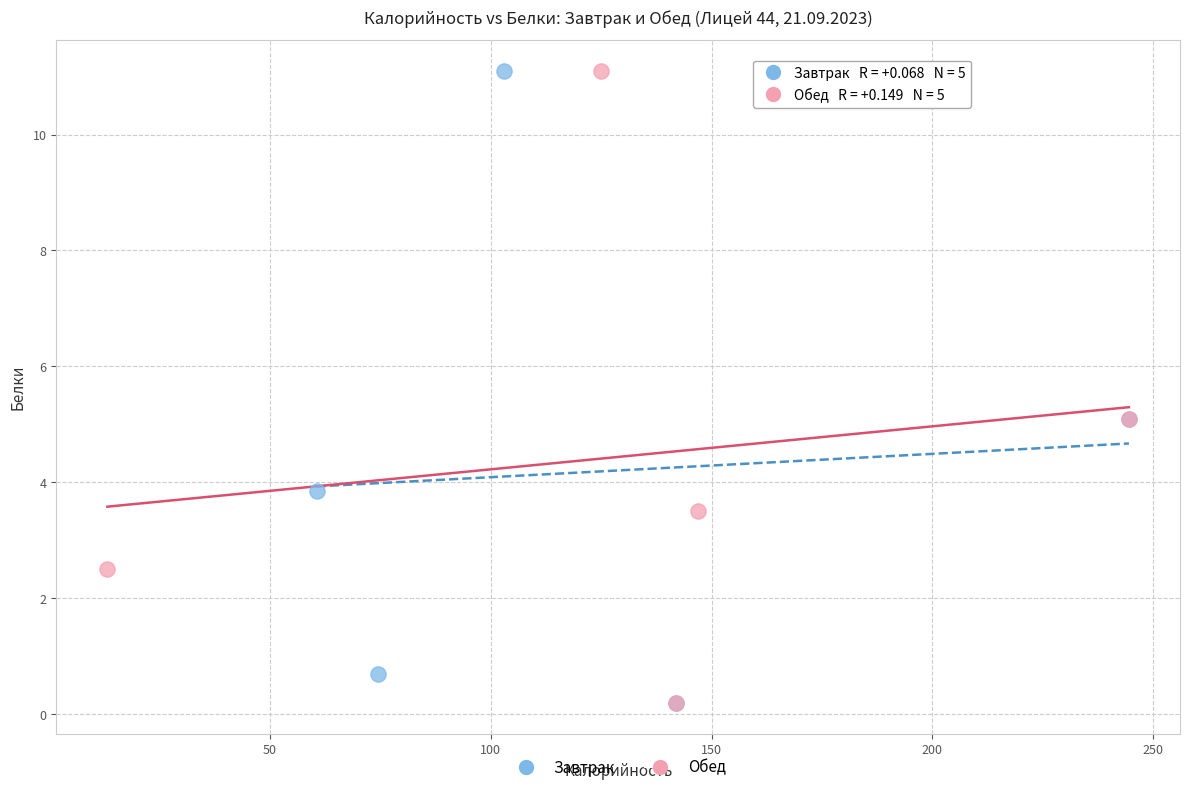

What are all the series names shown in the legend?

Завтрак, Обед